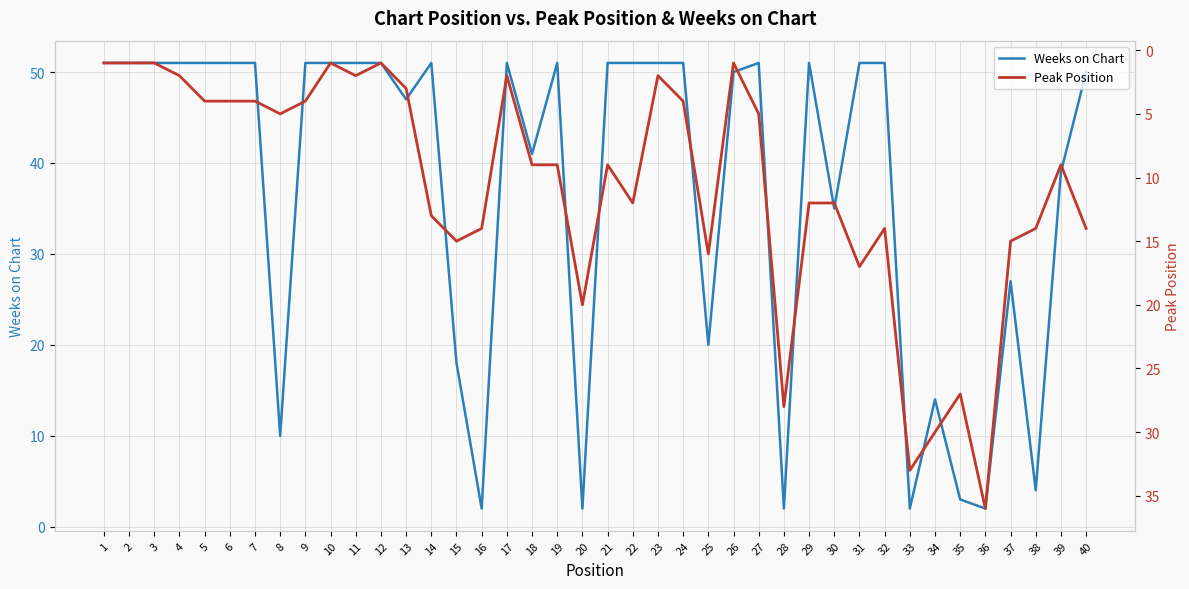

At which category does Peak Position reach its first local peak?

8